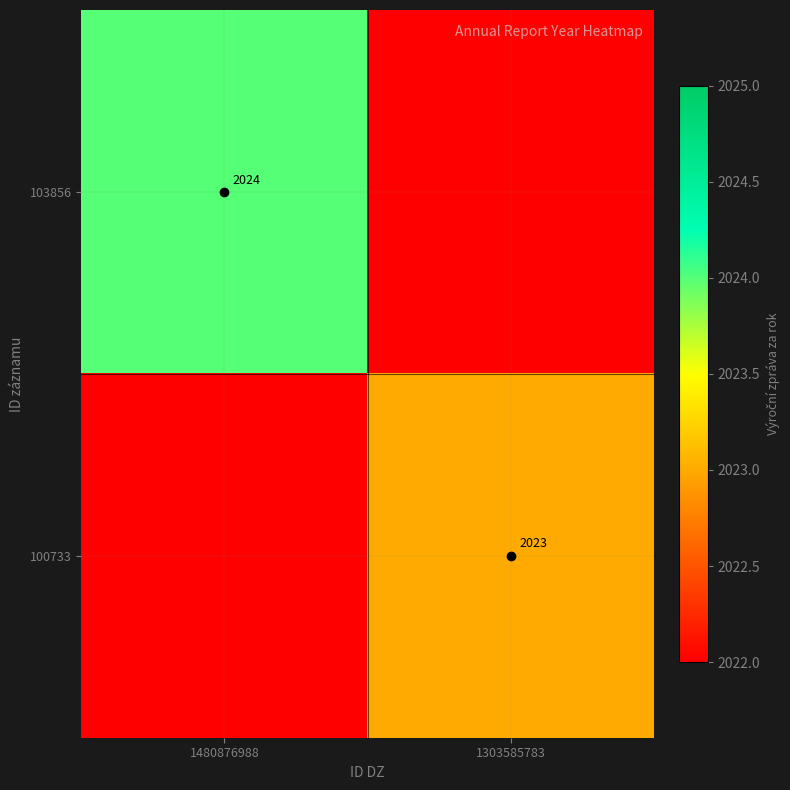

At how many categories does at least one series exceed 1631?

2